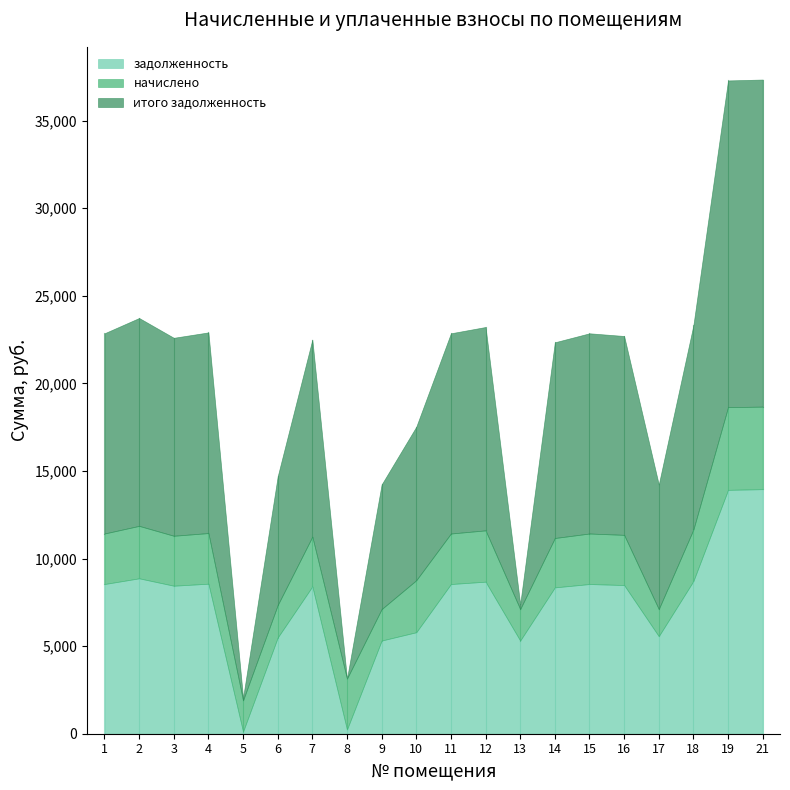

Between which two adjacent categories do начислено and задолженность first intersect?

4 and 5